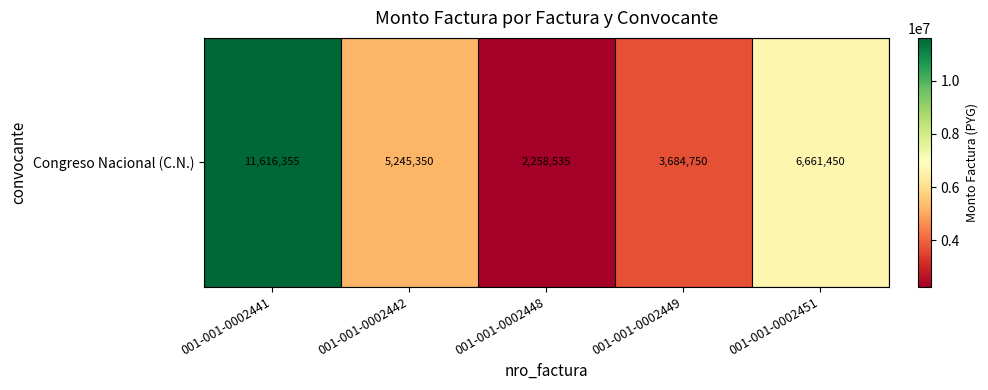

At which label does the data first exceed 5245350?

001-001-0002441